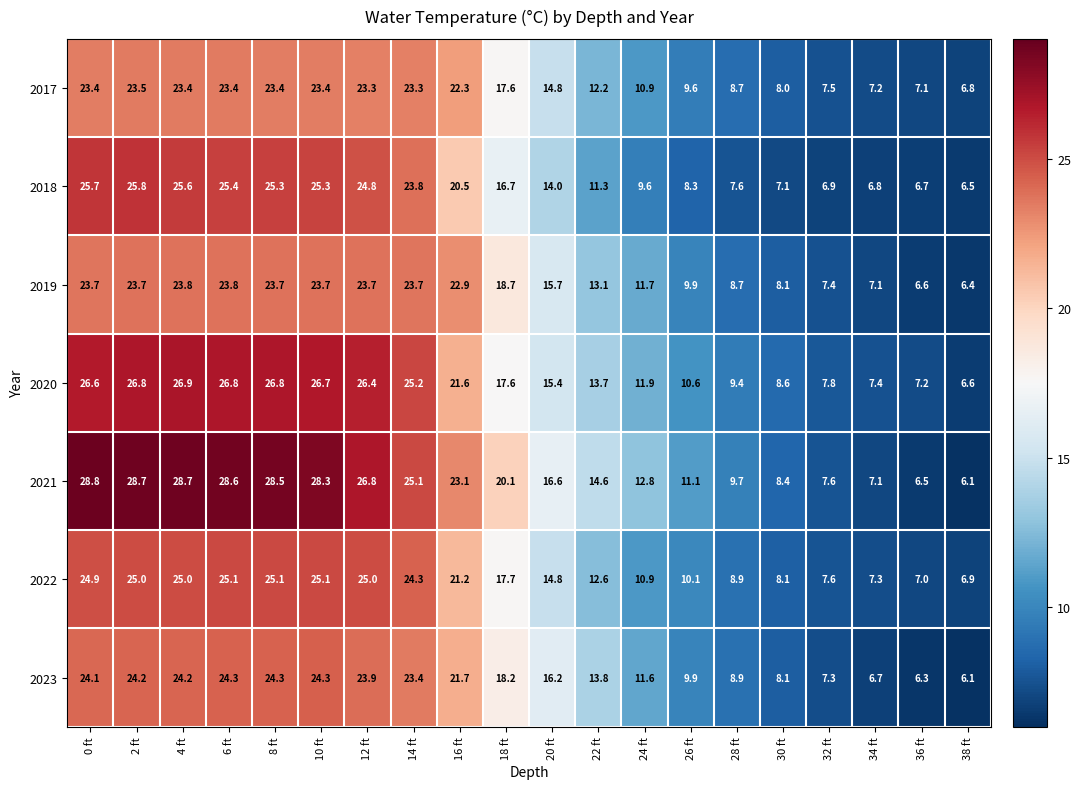

Which category has the highest value across all series?

0 ft